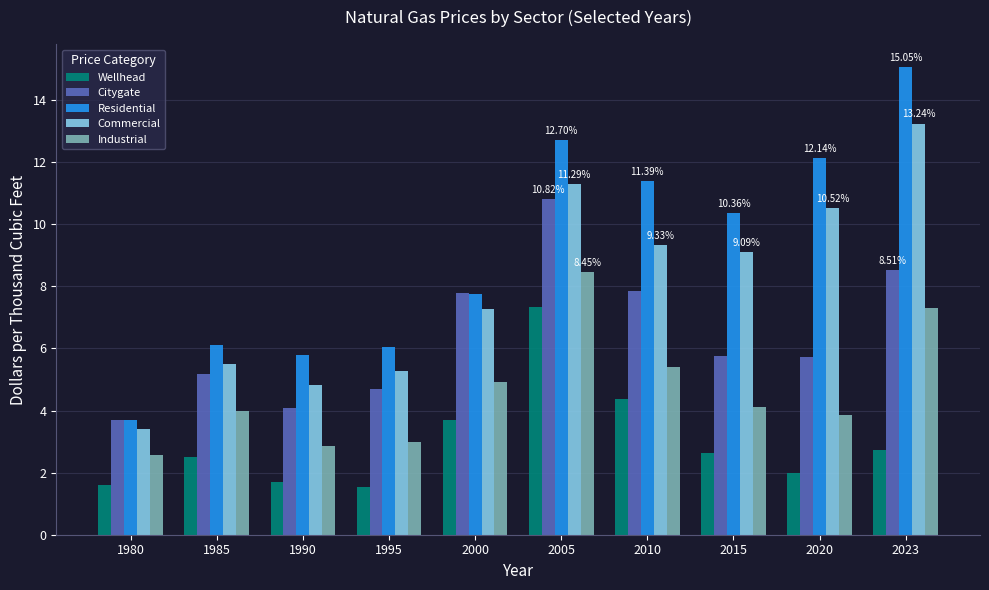

What is the total value across all series at 2000?

31.4